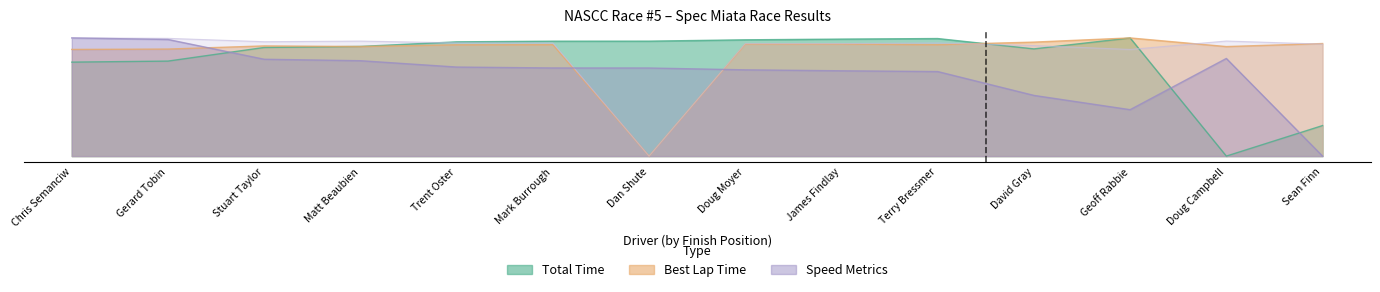

True or false: Average Speed has a value of 1210.9 at Matt Beaubien.

True